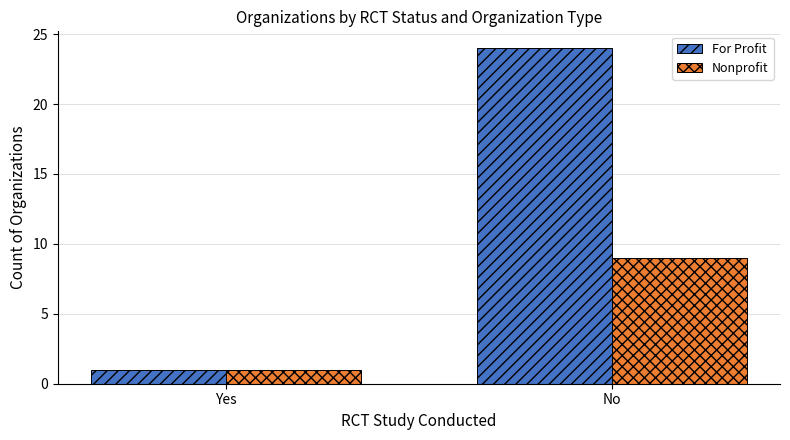

What is the lowest value of the Nonprofit series?

1